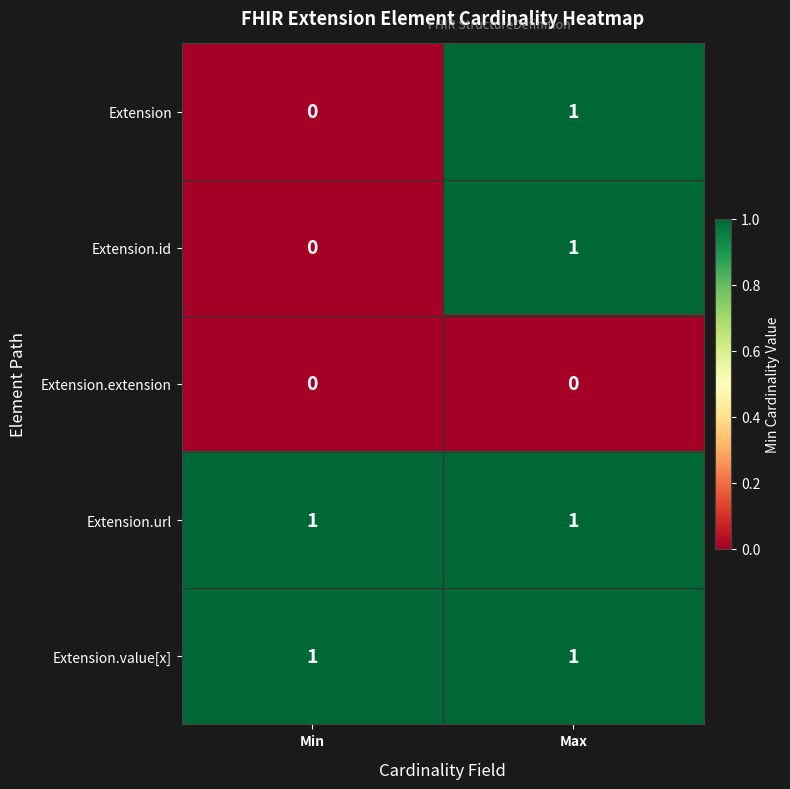

The Extension series shows -1 at Min. True or false?

False